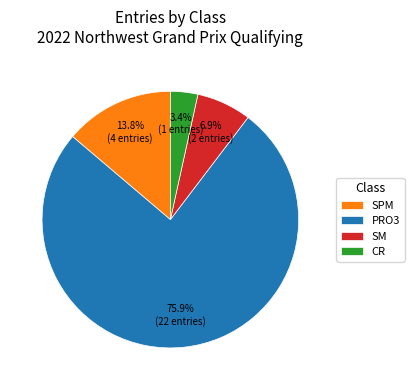

What is the smallest slice in the pie chart?

CR